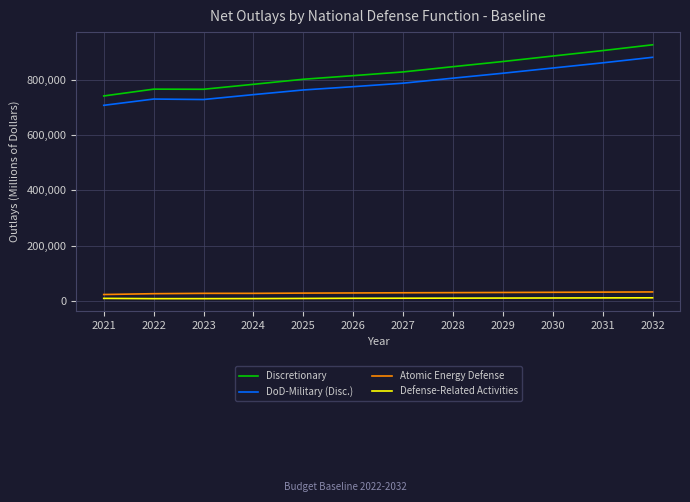

True or false: Discretionary and Defense-Related Activities cross at least once.

False